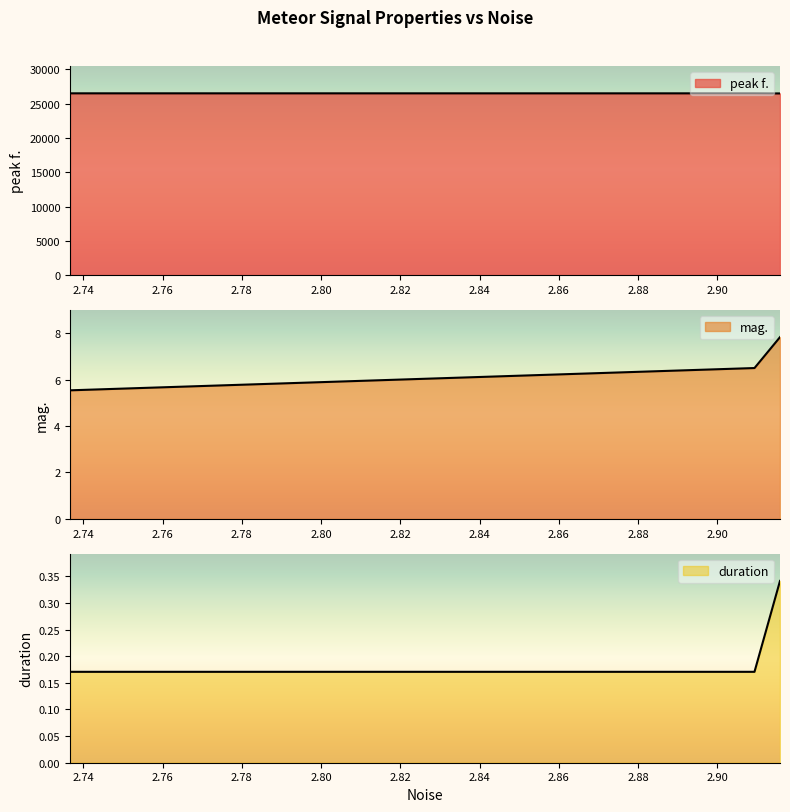

Rank the series at 2.91582 from lowest to highest value.

duration, mag., peak f.